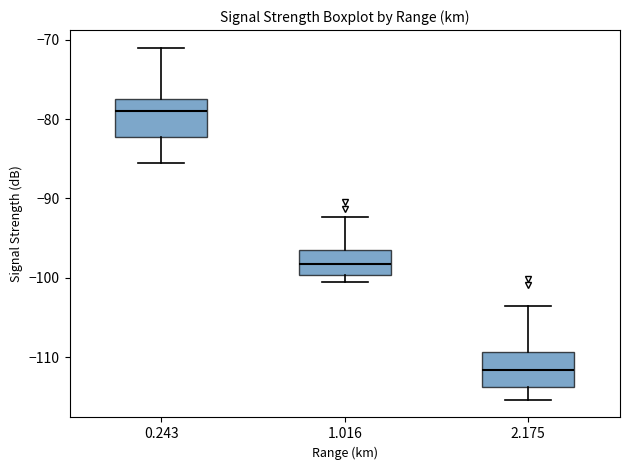

Where does the median line of the box at x = 1.016 sit on the y-axis? The values are not printed on the chart, so give them approximately, as read against the axis.

-98